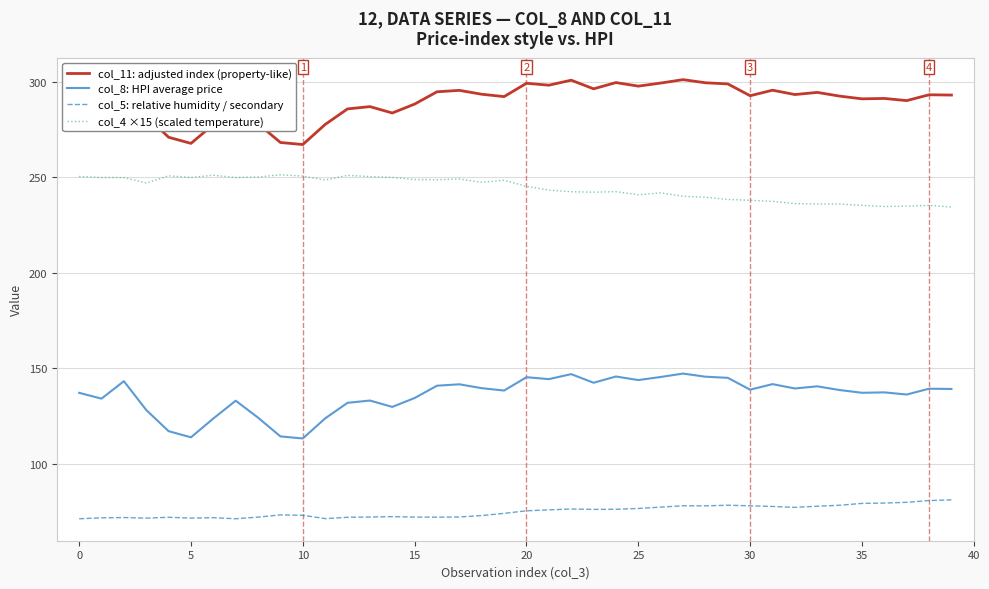

Which series has the largest total across all categories?

col_11: adjusted index (property-like)